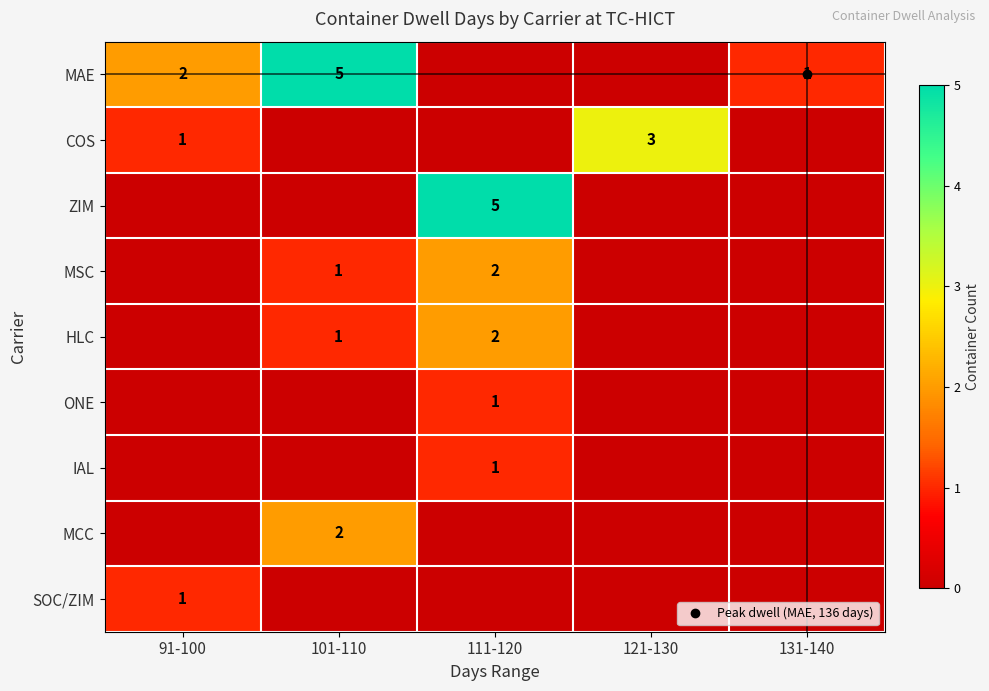

True or false: IAL has a value of 0 at 101-110.

True